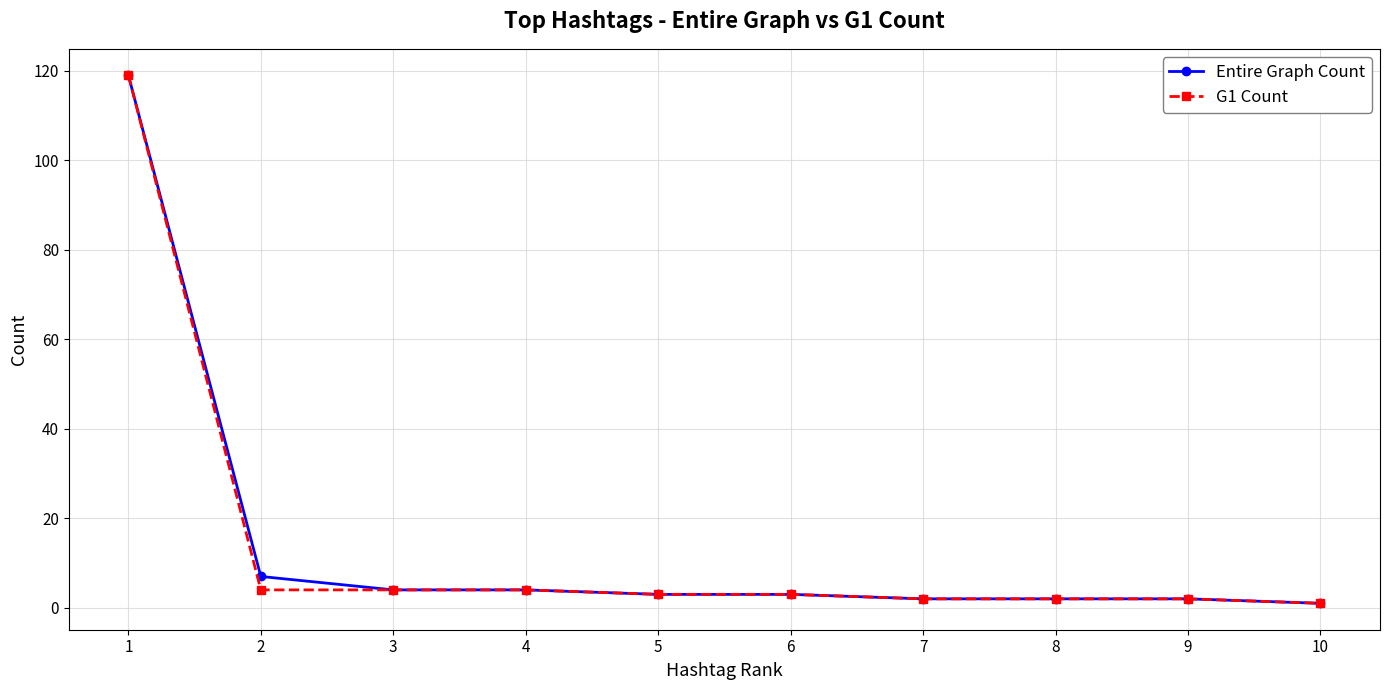

What is the maximum value for Entire Graph Count?

119